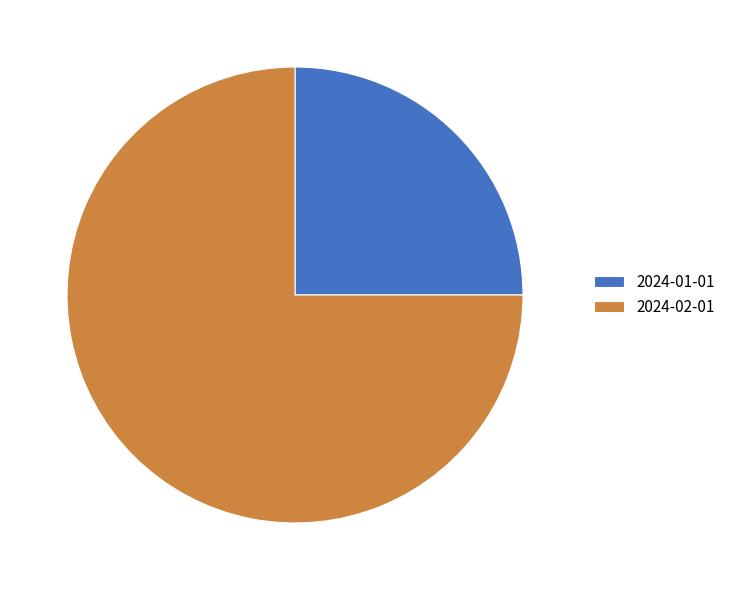

The 2024-01-01 slice represents 25% of the pie. True or false?

True